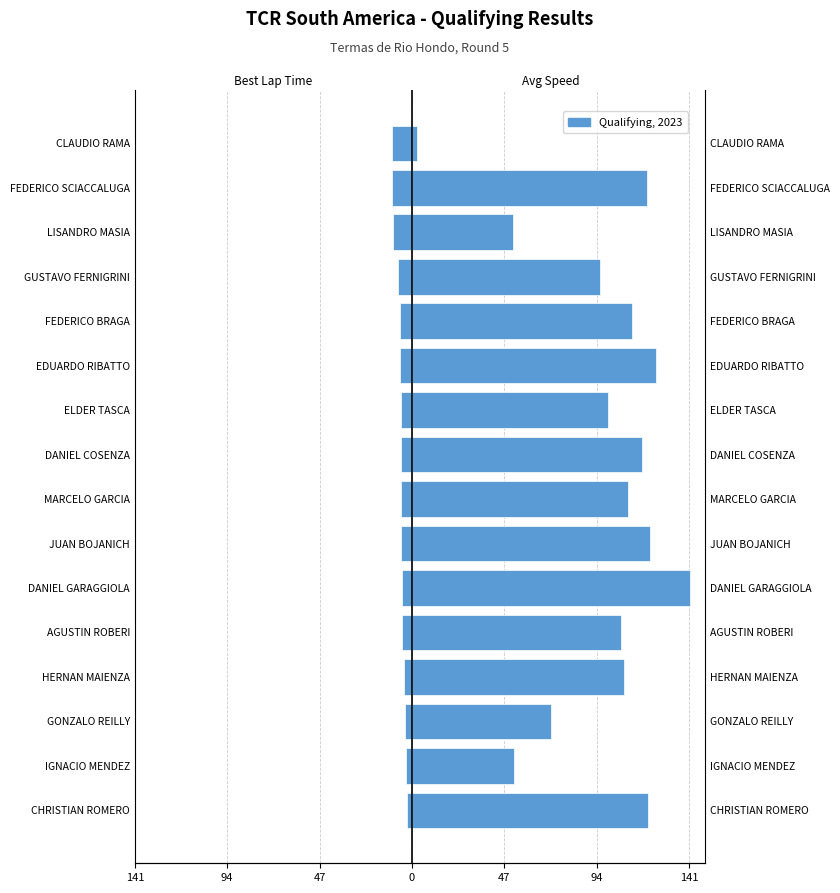

The chart shows a value of -7.9 at AGUSTIN ROBERI. True or false?

False